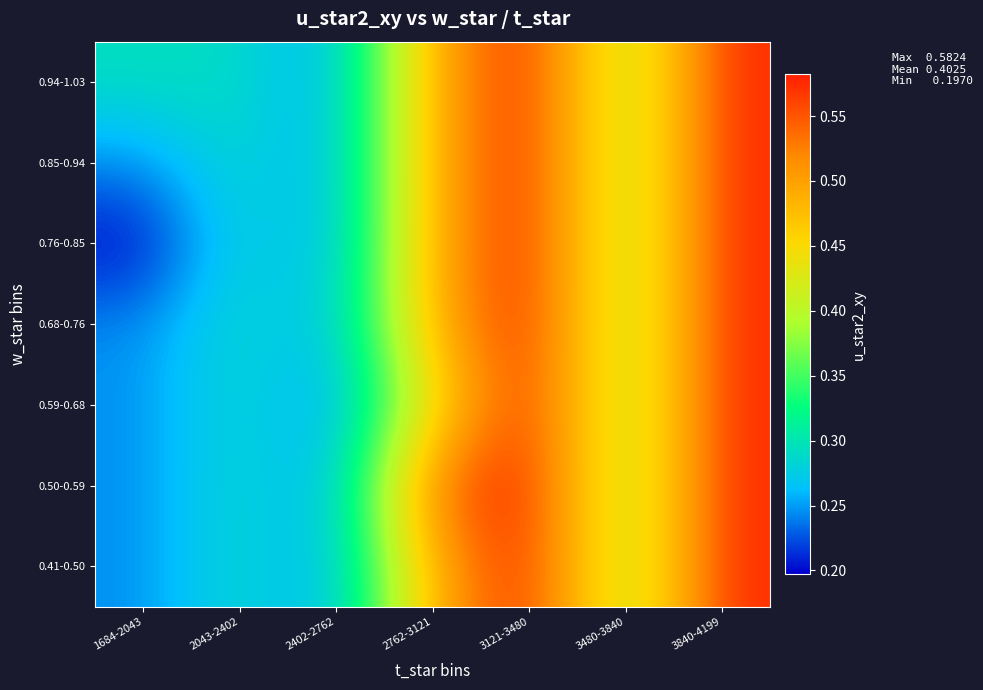

Which has a higher value, 3840-4199 or 2043-2402?

3840-4199